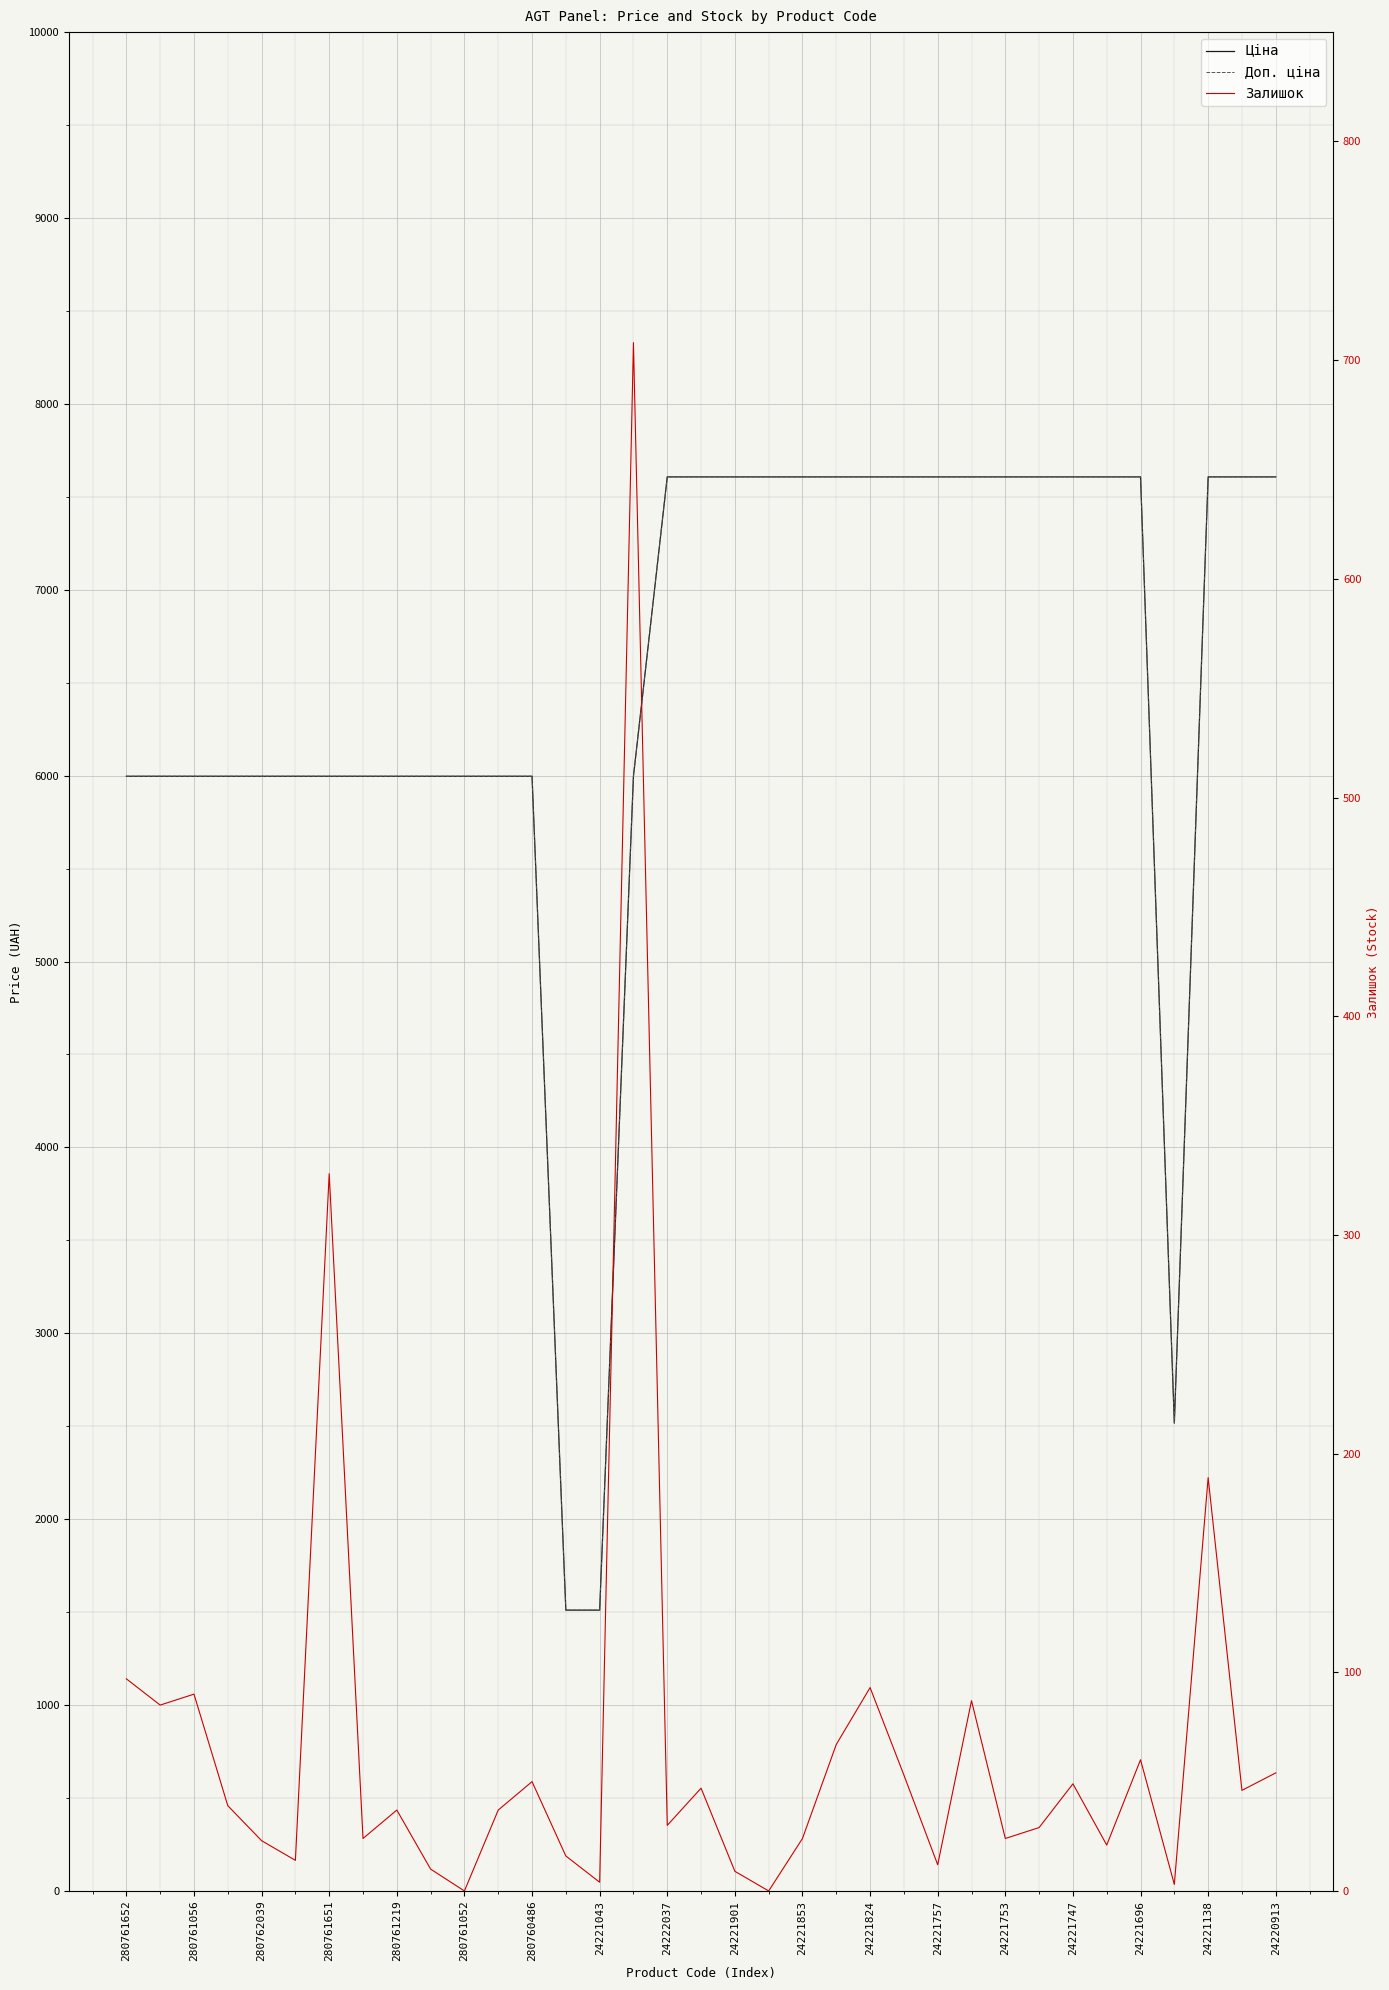

How many values in the Ціна series exceed 7607?

18